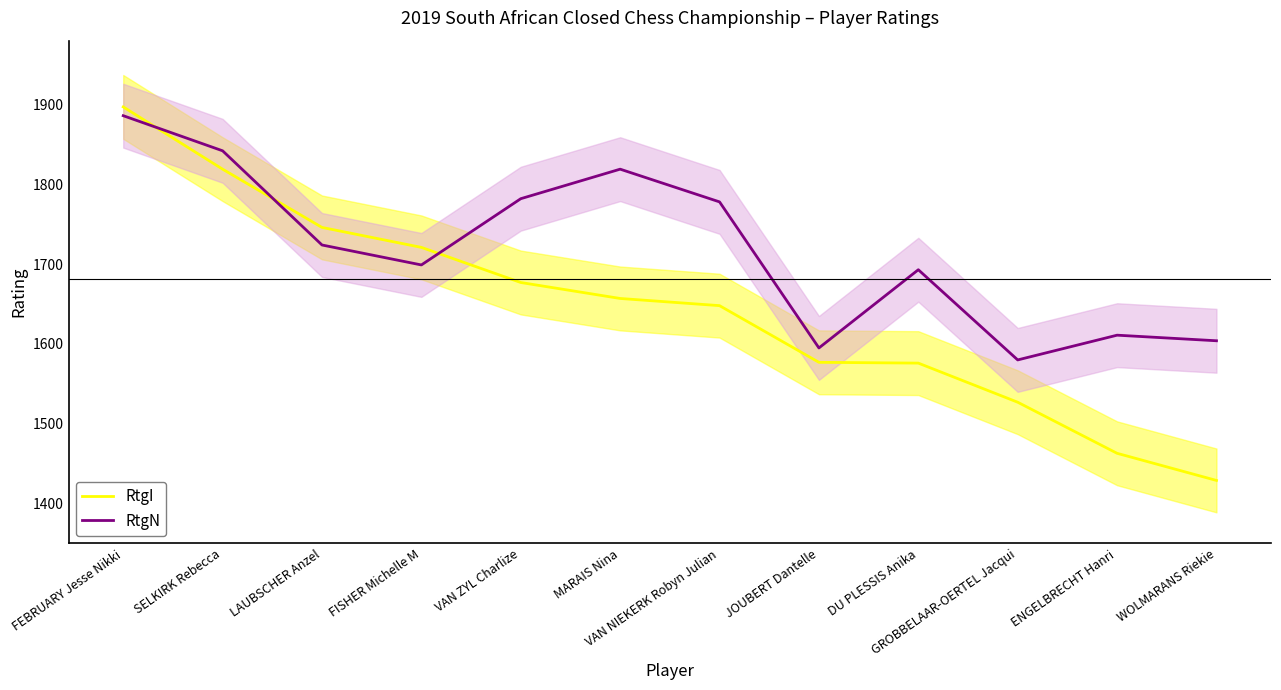

List the labels in order of RtgI value, smallest first.

WOLMARANS Riekie, ENGELBRECHT Hanri, GROBBELAAR-OERTEL Jacqui, DU PLESSIS Anika, JOUBERT Dantelle, VAN NIEKERK Robyn Julian, MARAIS Nina, VAN ZYL Charlize, FISHER Michelle M, LAUBSCHER Anzel, SELKIRK Rebecca, FEBRUARY Jesse Nikki